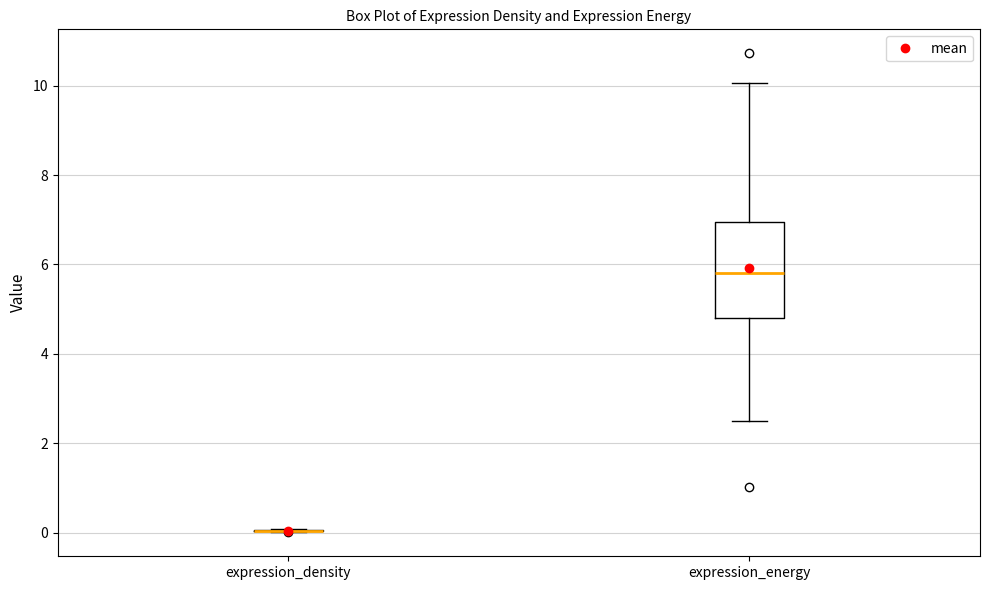

Reading left to right, read every box against the y-axis: the position of its median line, the range the box covers, and the ends of its whiskers. The values are not printed on the chart, so give them approximately, as read against the axis.

expression_density: box collapsed to a line at 0.0, whiskers 0.0 to 0.0
expression_energy: median 5.8, box 4.8 to 7.0, whiskers 2.4 to 10.0